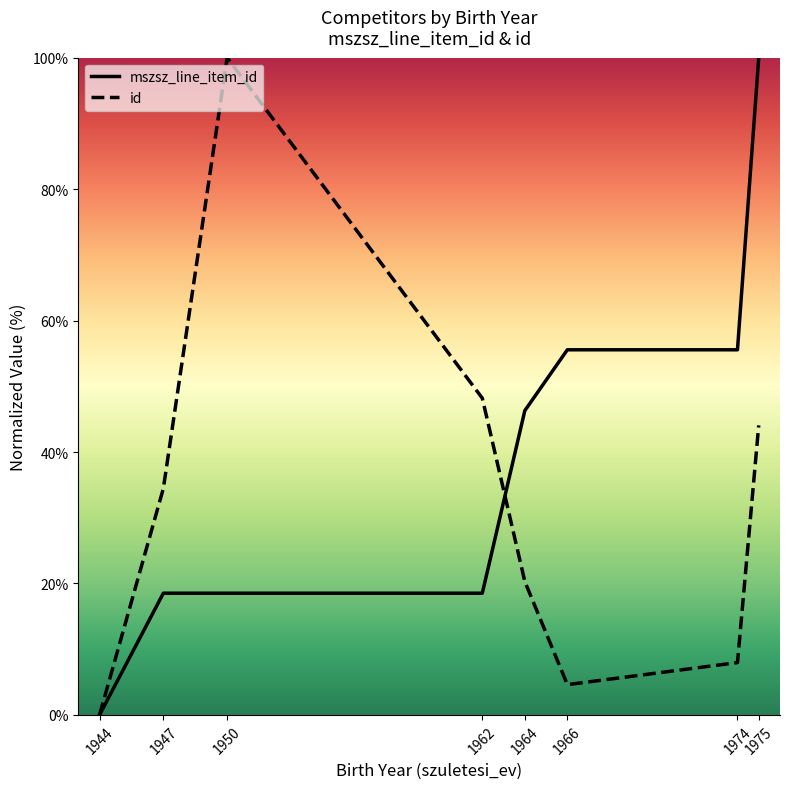

What is the difference between the maximum and minimum values in the mszsz_line_item_id series?

100.0